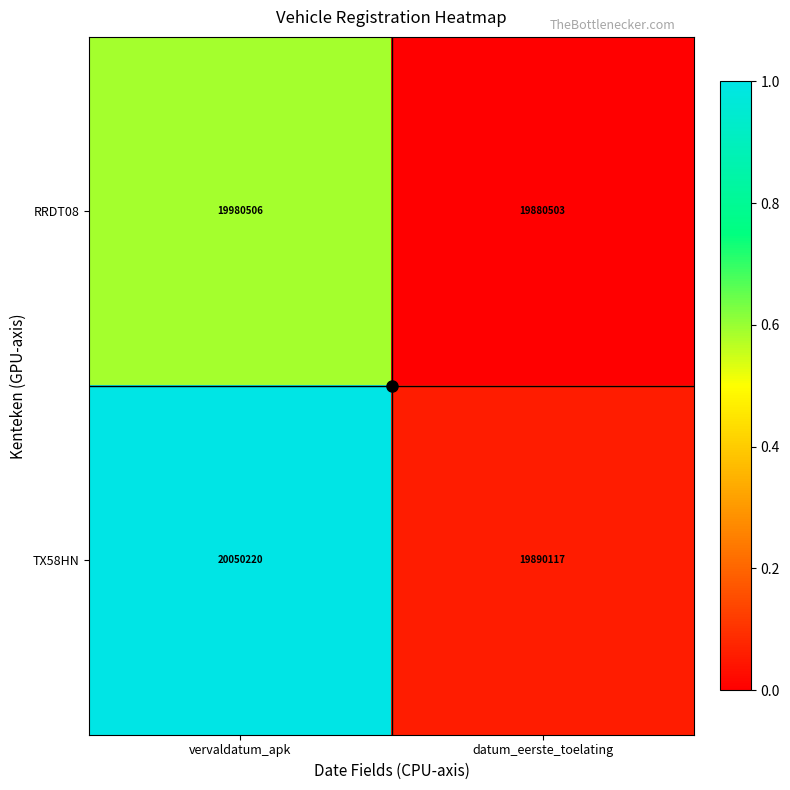

True or false: TX58HN has a value of 29565462 at vervaldatum_apk.

False